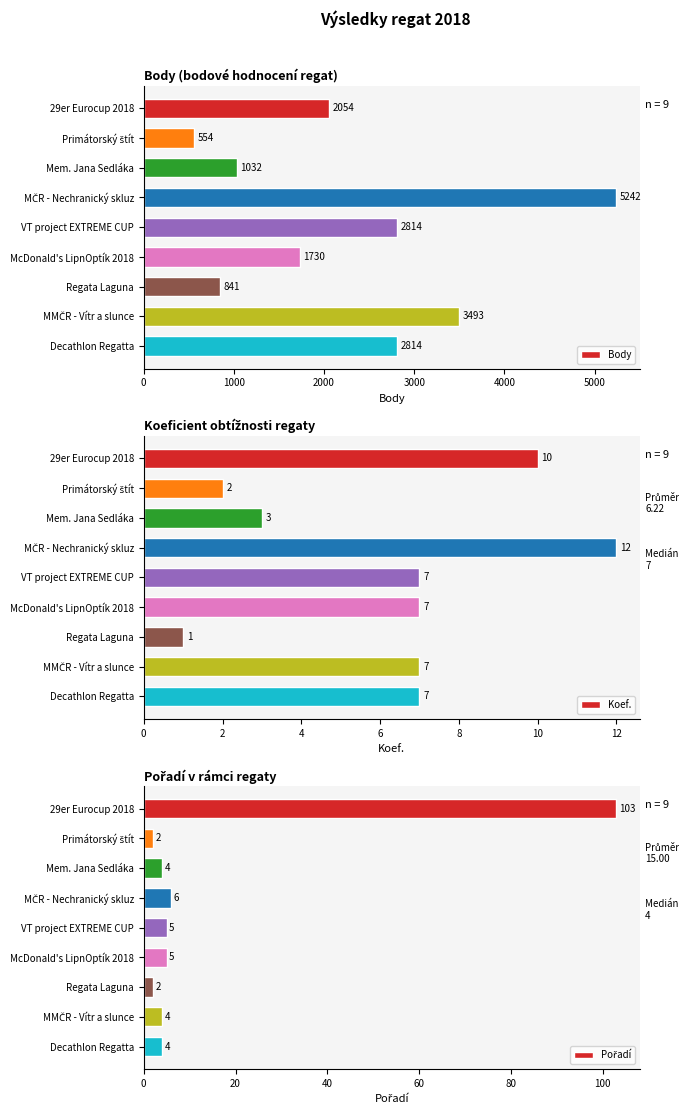

Which series has the largest total across all categories?

Body